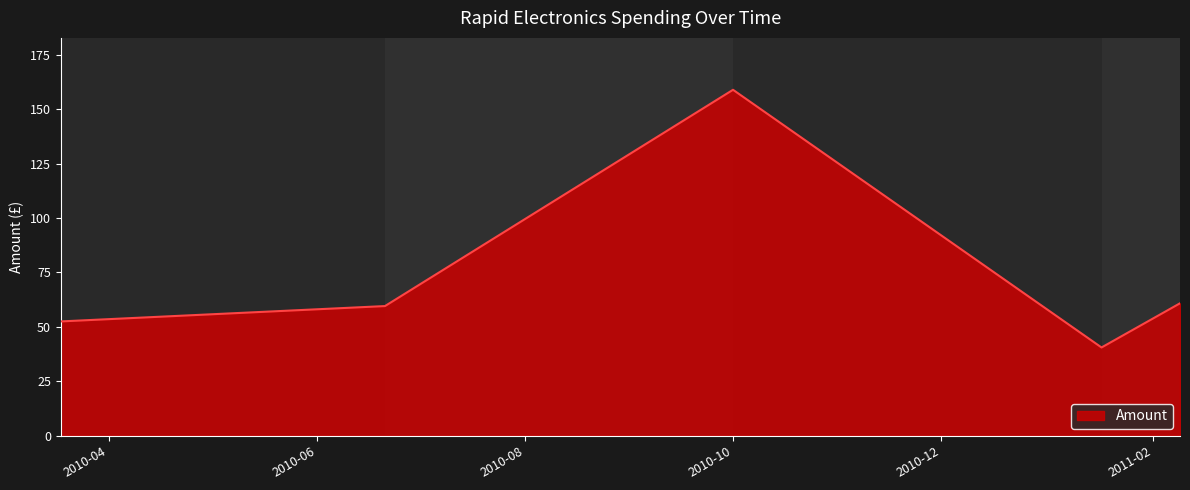

What is the minimum value shown in the chart?

40.6